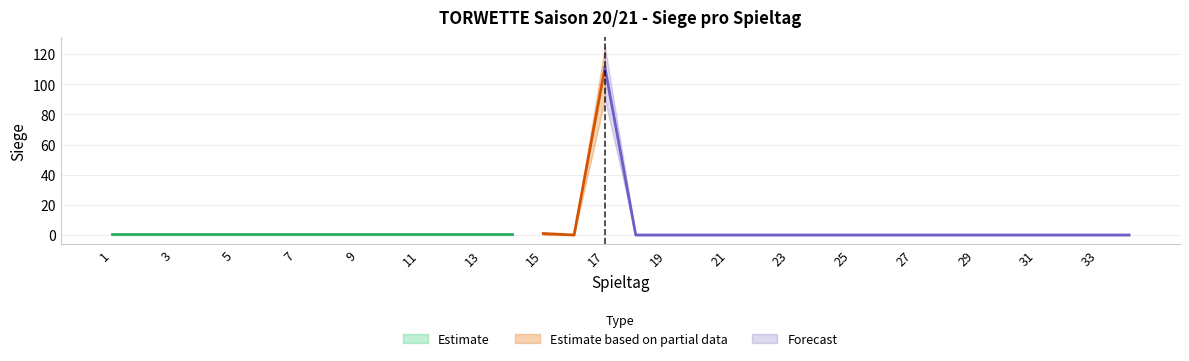

At which label is upper closest to 62?

1